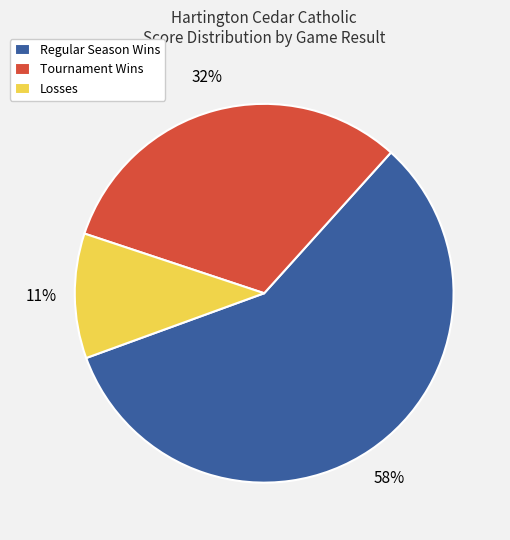

Count the number of slices in the pie.

3